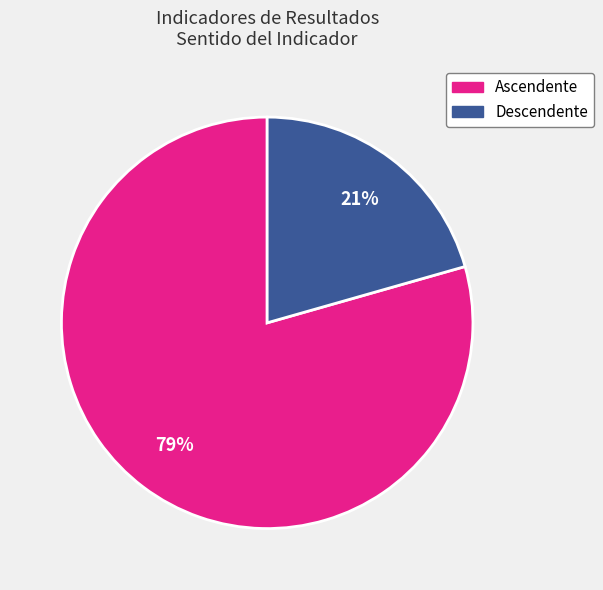

How many segments does this pie chart have?

2